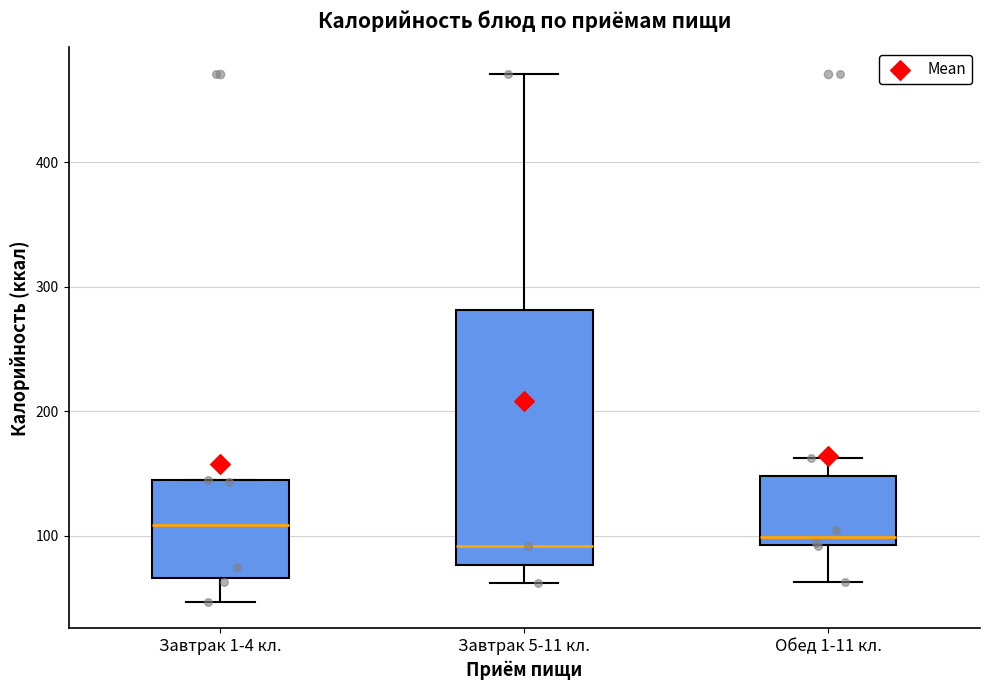

Which box is the tallest, from its lower edge to its upper edge?

Завтрак 5-11 кл.